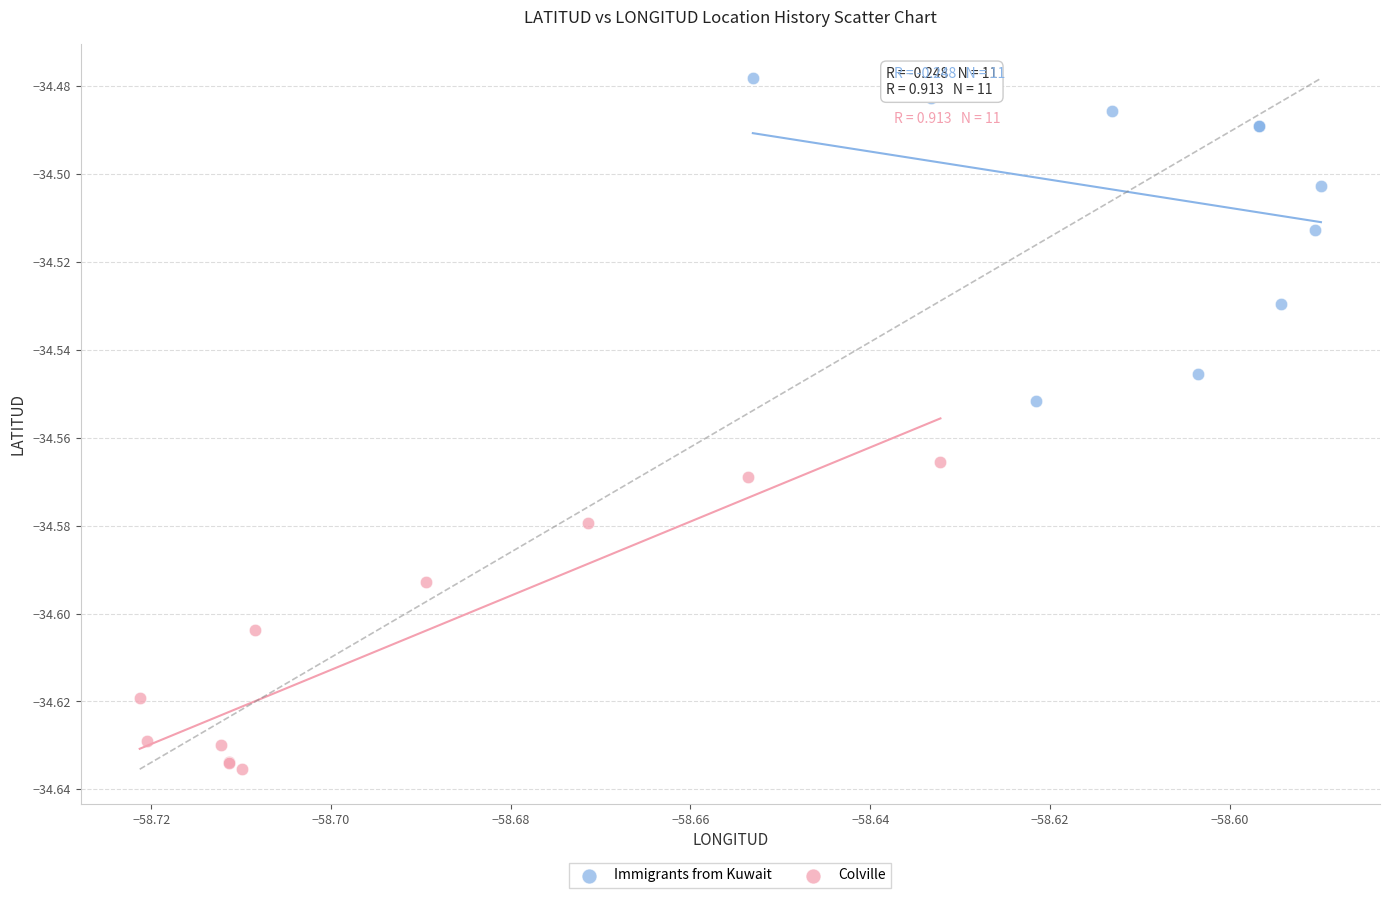

Which series contains the lowest Y value?

Colville